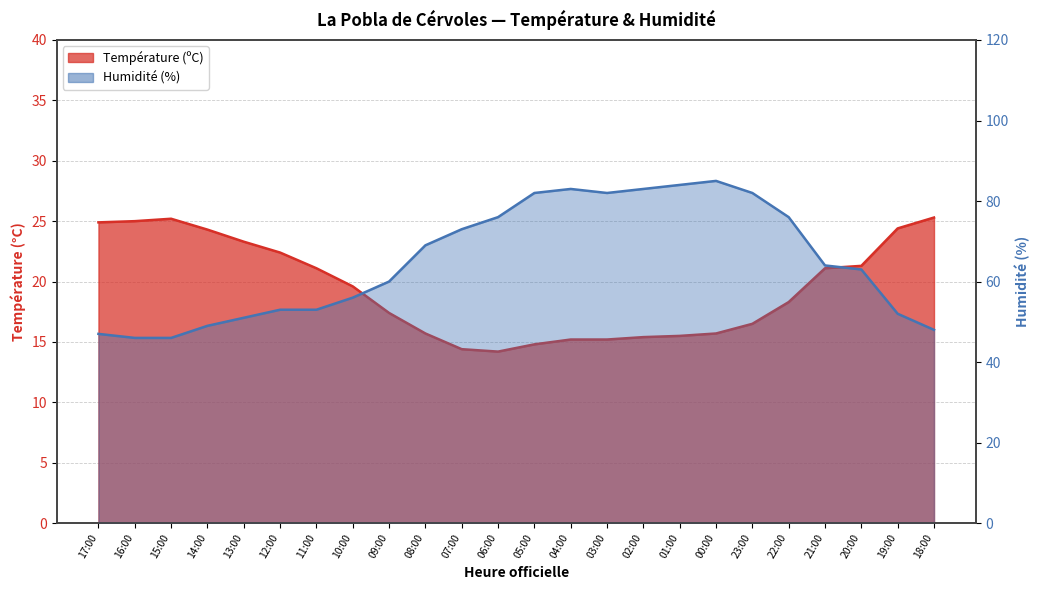

Where is the first local minimum for Humidité (%) line?

03:00